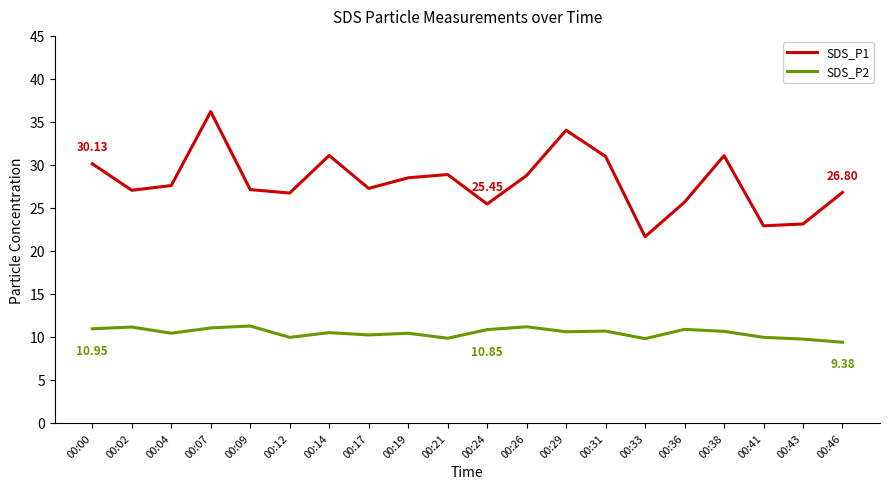

Rank the series by their maximum value, from highest to lowest.

SDS_P1, SDS_P2